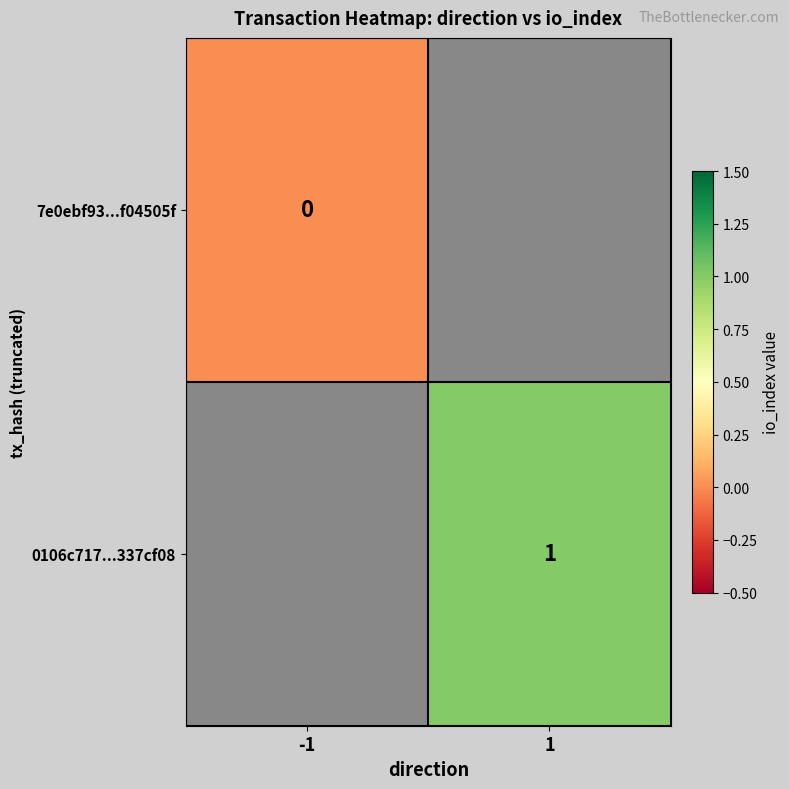

Is the value of 7e0ebf93...f04505f at -1 greater than the value of 0106c717...337cf08 at 1?

No